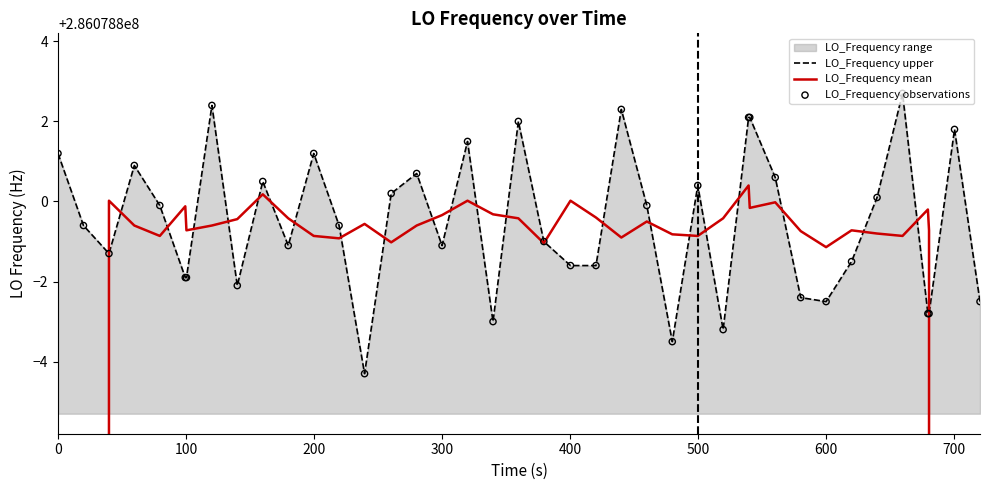

Which series has the largest total across all categories?

LO_Frequency upper